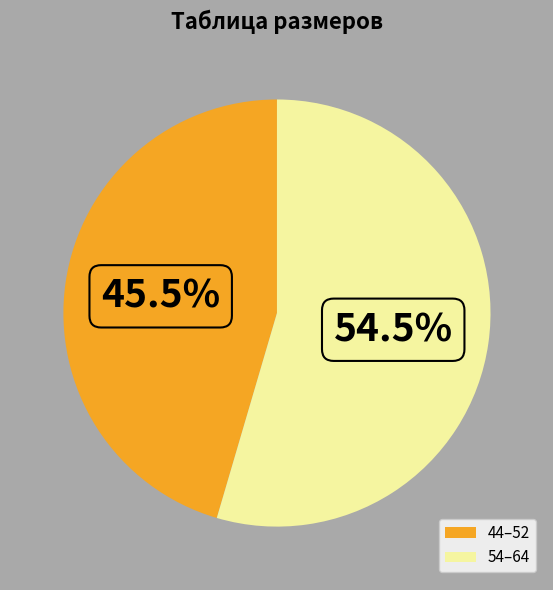

What is the total percentage of 54–64 and 44–52?

100.0%